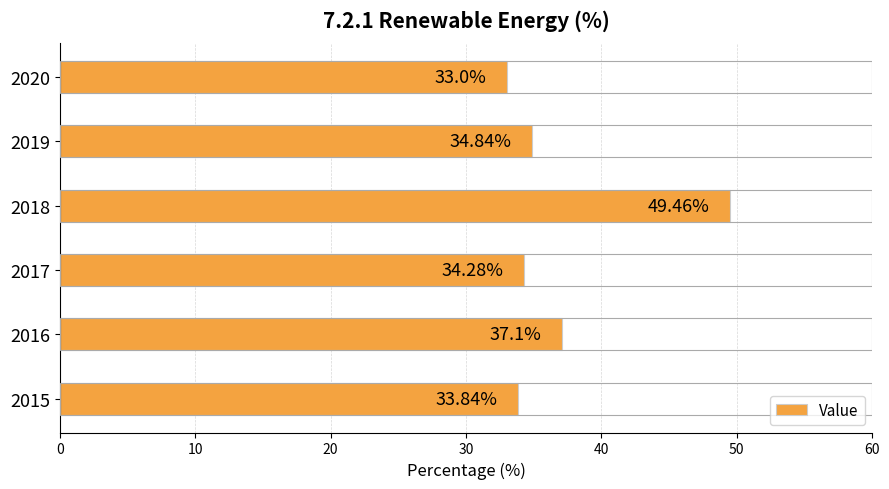

What is the sum of the values at 2017 and 2016?

71.4